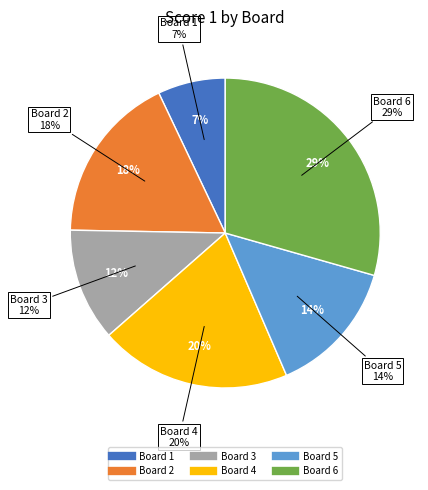

Combined, do Board 6 and Board 2 account for over 50%?

No